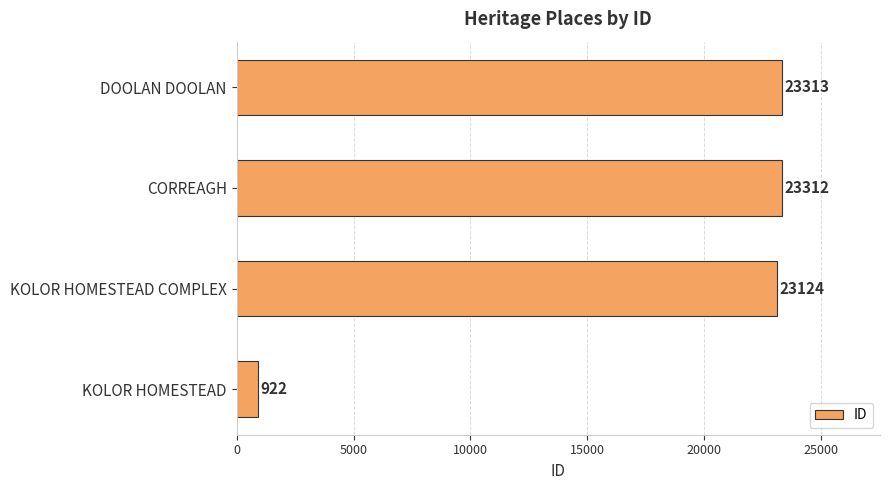

What is the maximum value shown in the chart?

23313